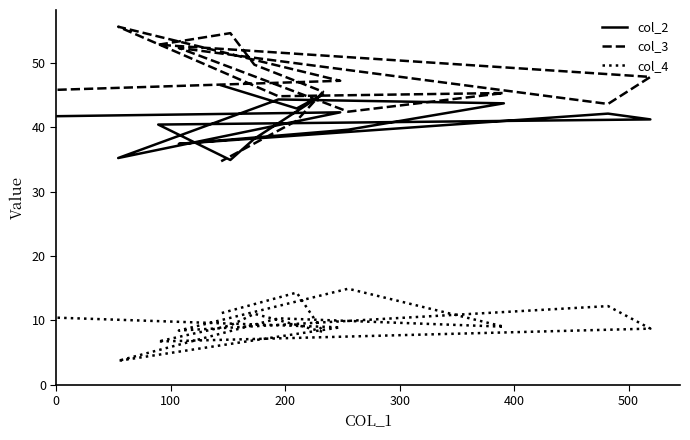

Is the value of col_2 at 0 greater than the value of col_3 at 11?

No